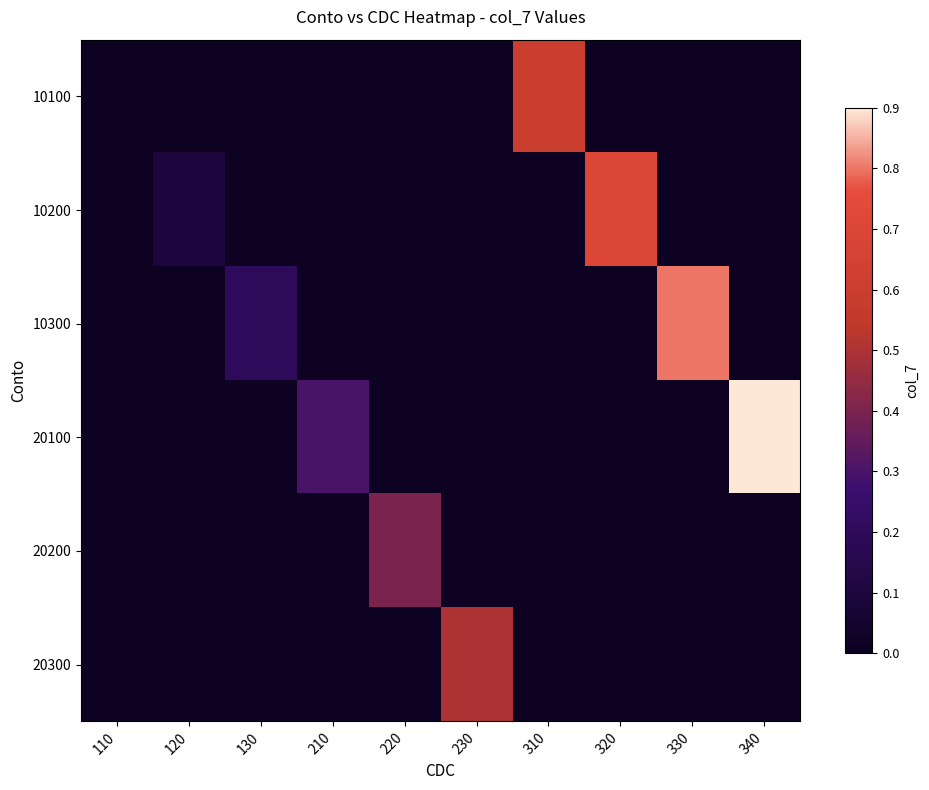

Which series has the largest total across all categories?

20100